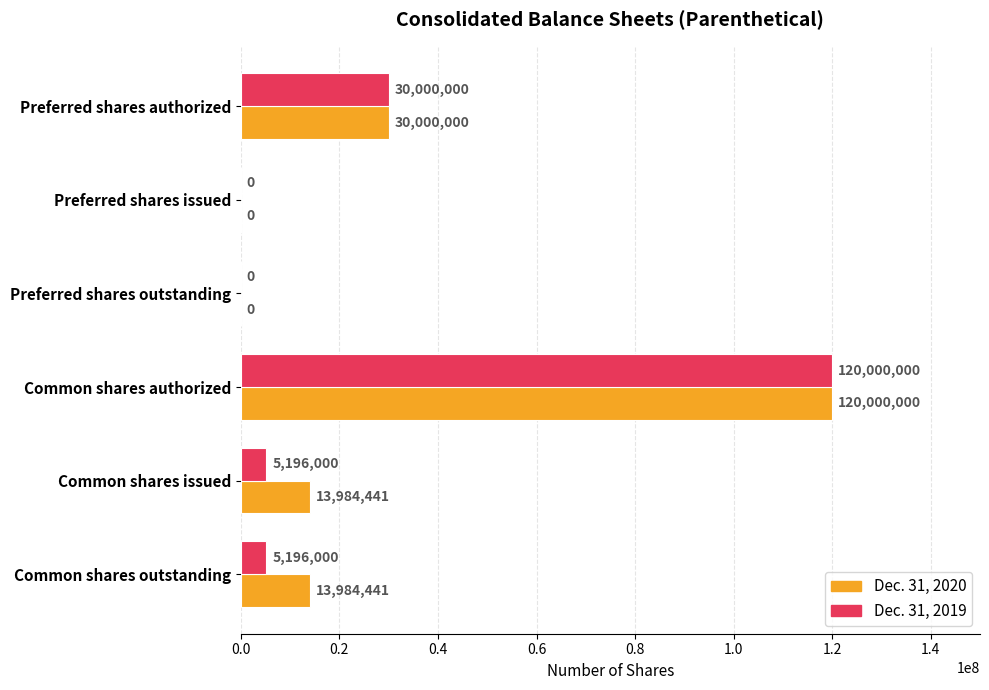

The Dec. 31, 2019 series shows -62553612 at Preferred shares issued. True or false?

False